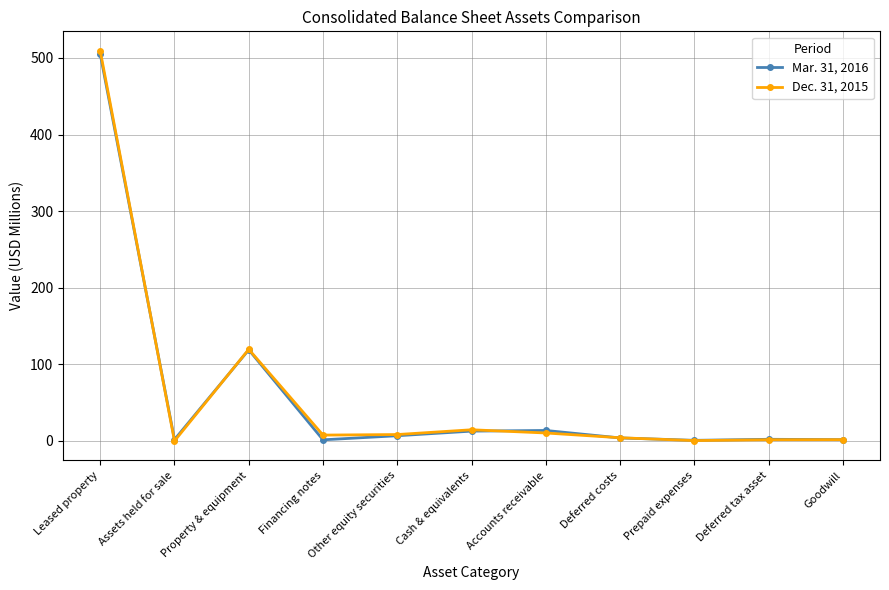

What is the label of the 6th point from the right?

Cash & equivalents